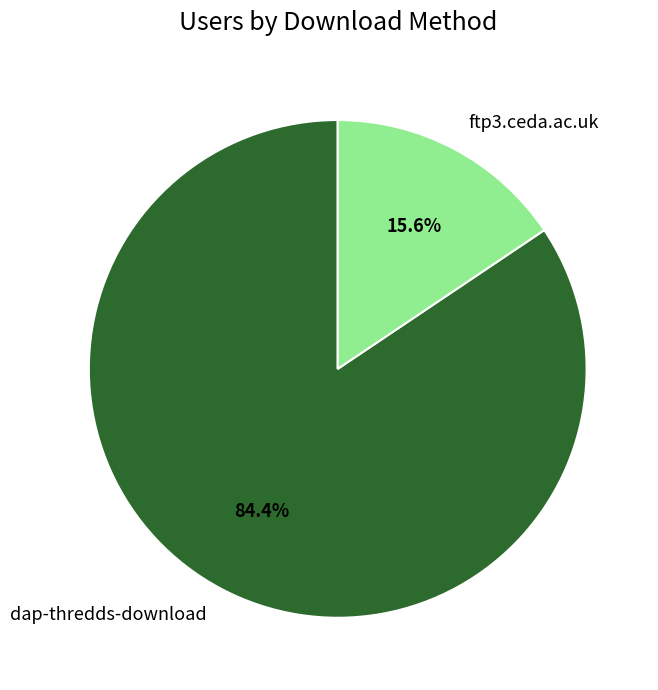

What is the majority slice?

dap-thredds-download